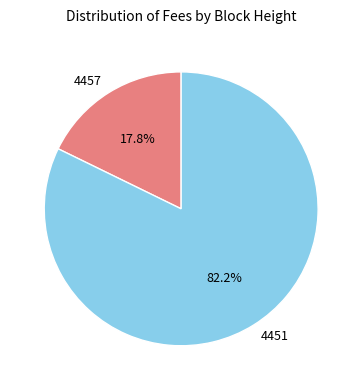

To the nearest percent, what is the combined percentage of 4451 and 4457?

100%